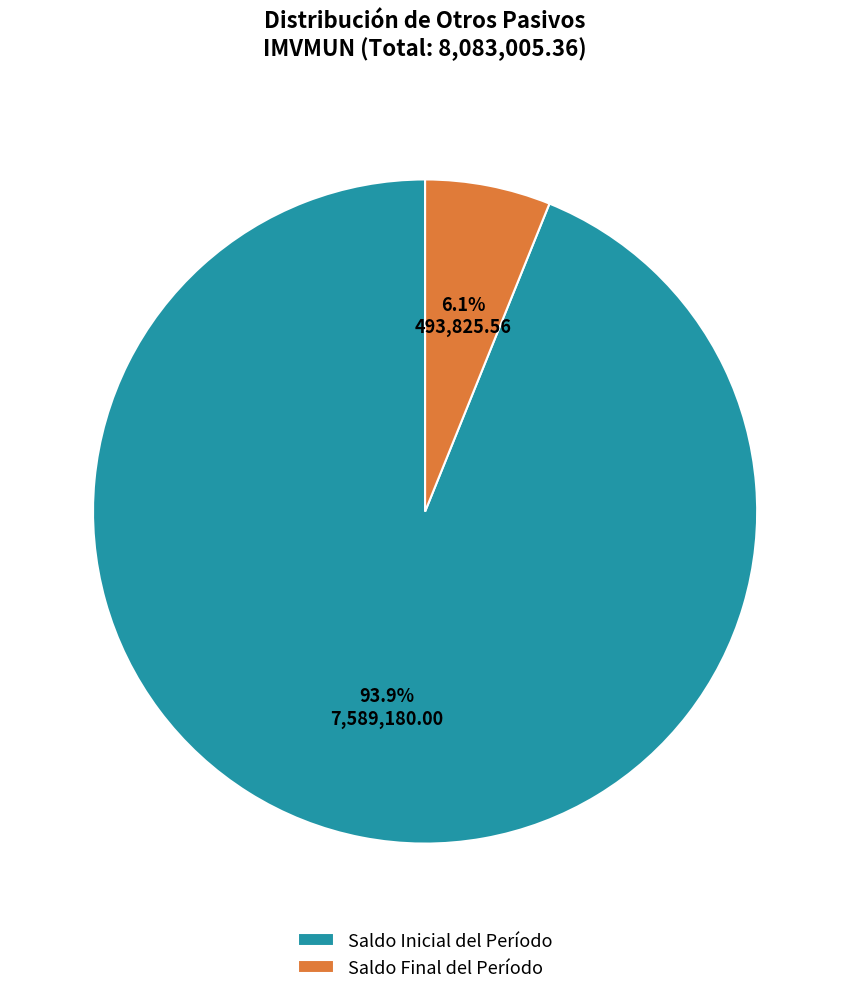

Which category has the biggest portion of the pie?

Saldo Inicial del Período